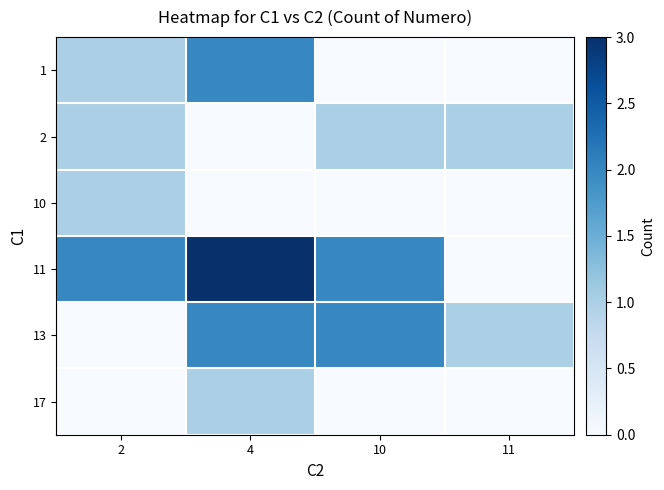

At which category does the chart reach its peak across all series?

4